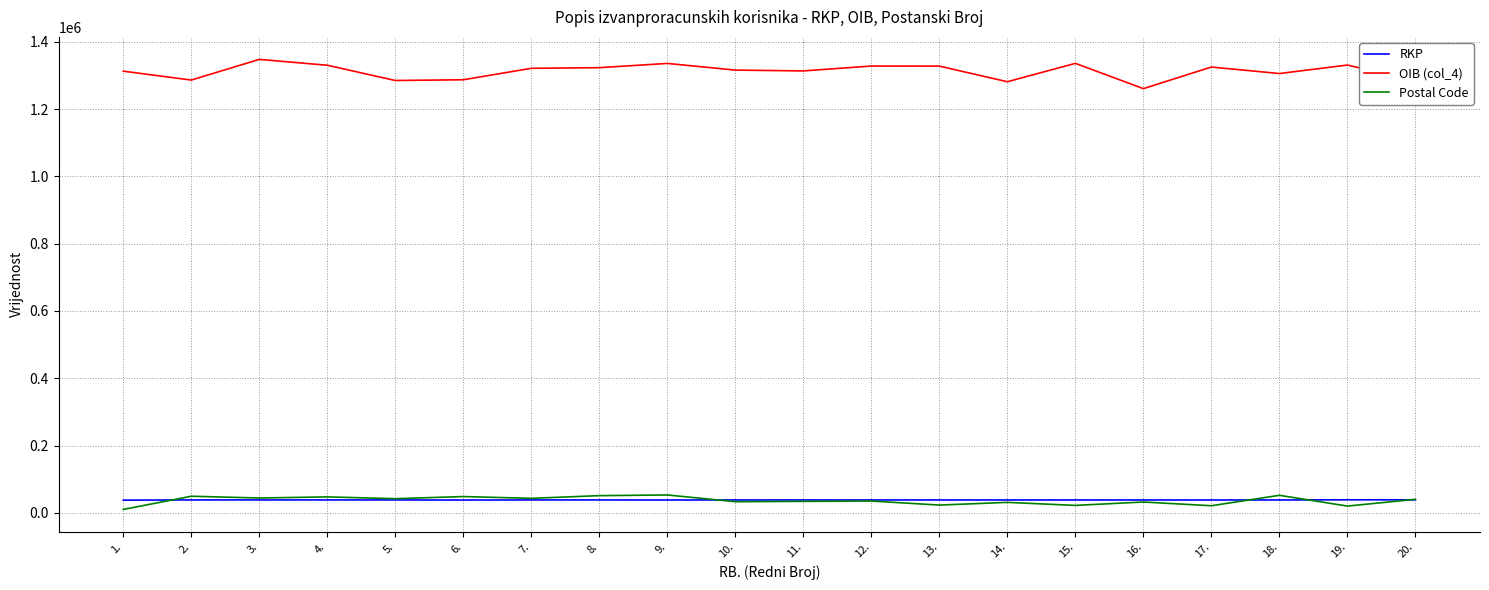

True or false: OIB (col_4) has more than 2 points higher than both neighbors.

True